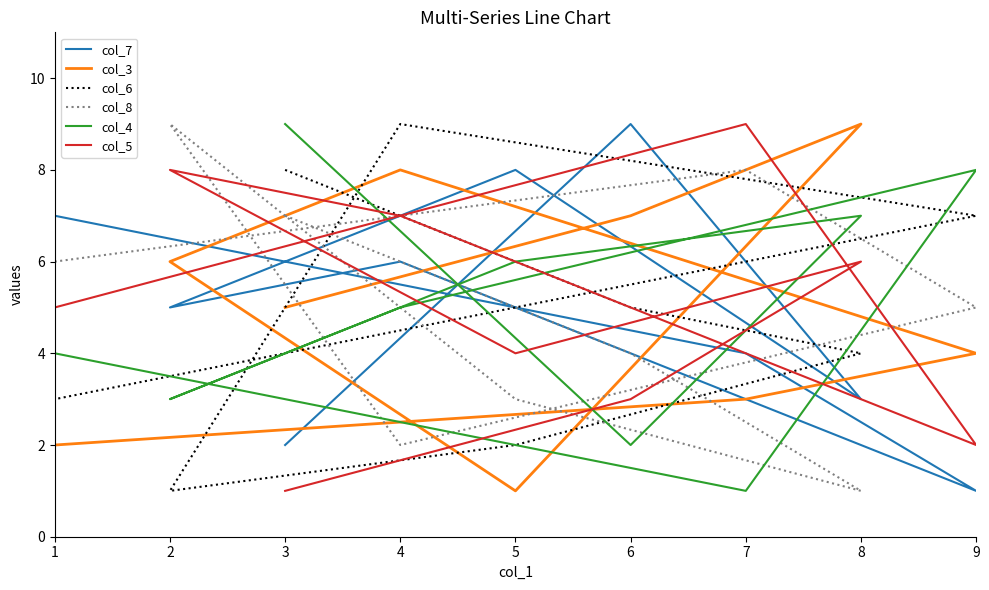

What is the value of the col_5 point at the 3rd from the left?

6